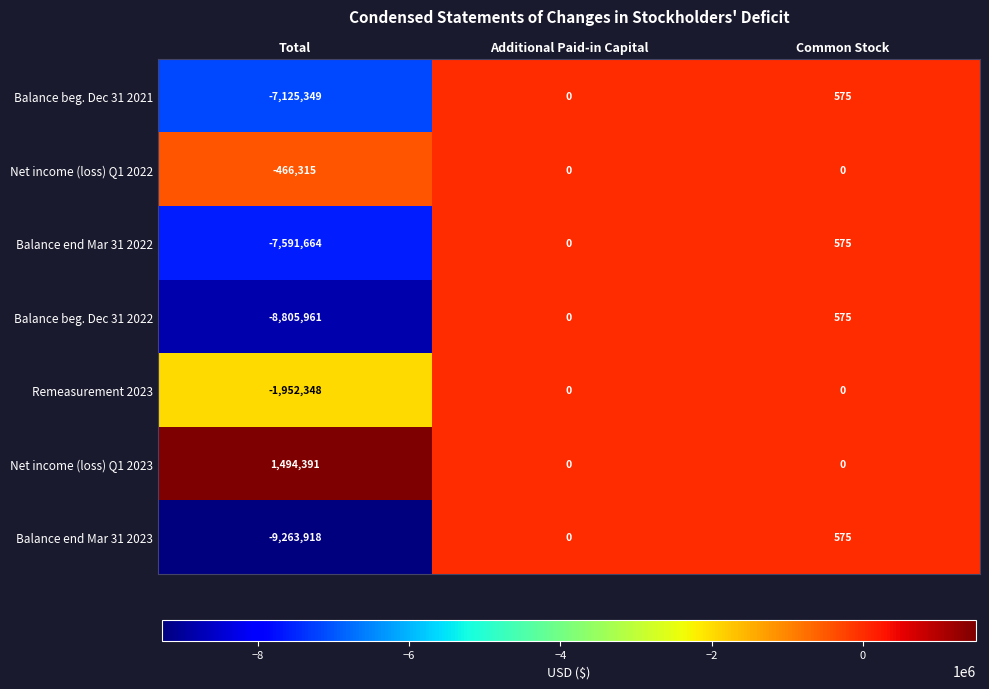

At which category does the chart reach its peak across all series?

Total